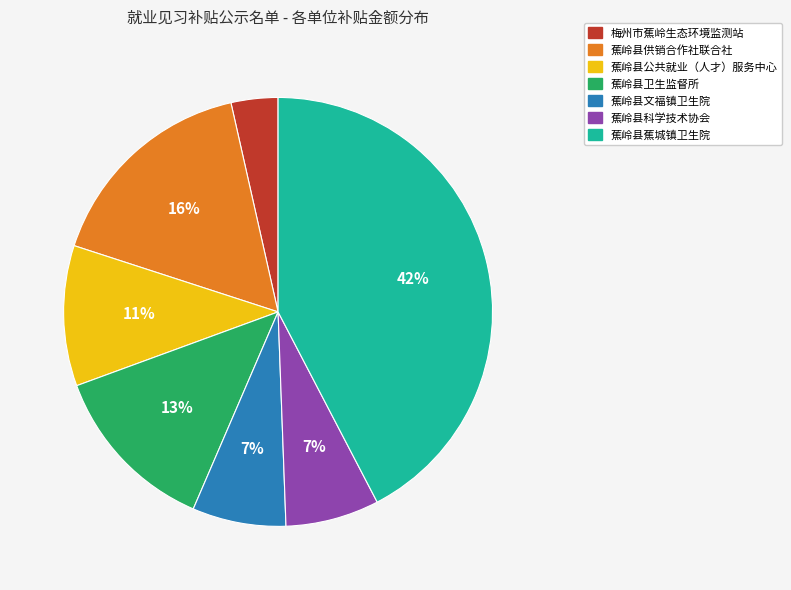

What is the ratio of the value at 蕉岭县科学技术协会 to the value at 蕉岭县供销合作社联合社?

0.4